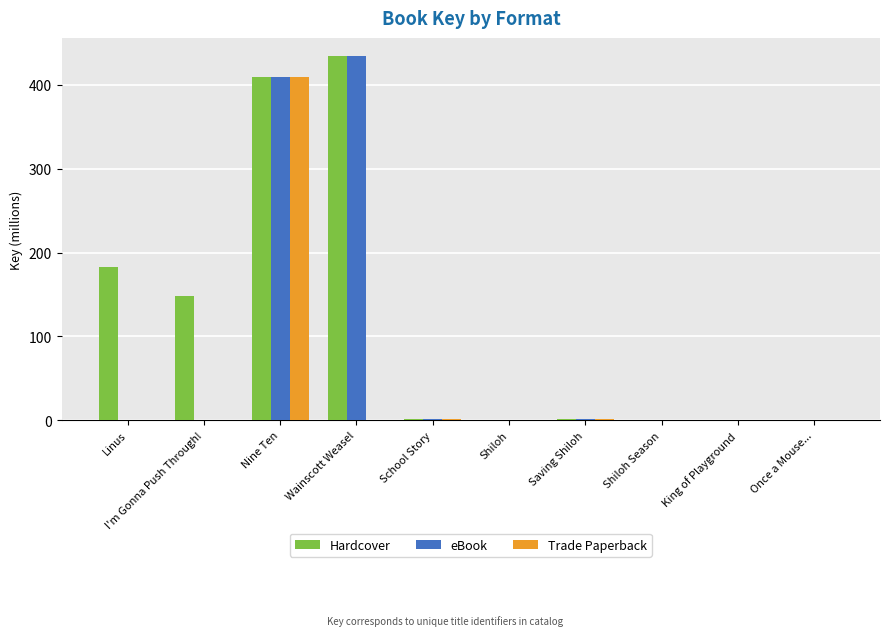

How many values in the Hardcover series exceed 1?

6